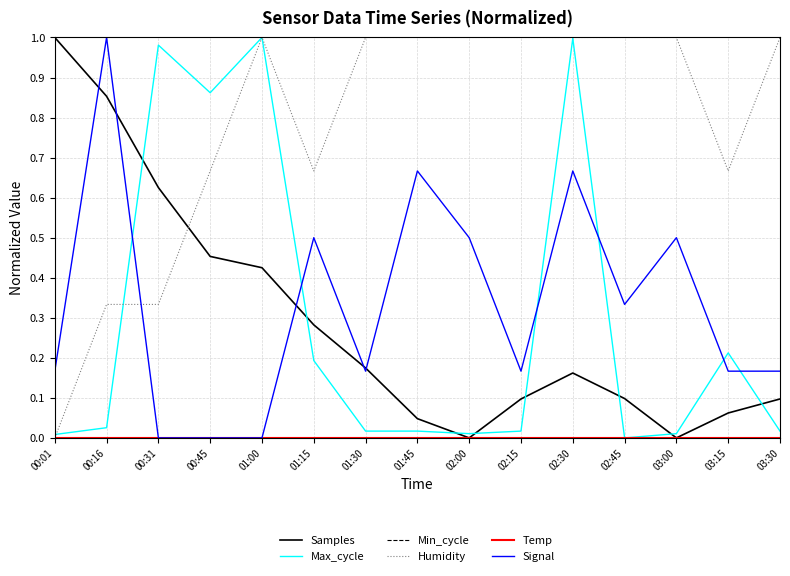

Which series has the largest total across all categories?

Humidity